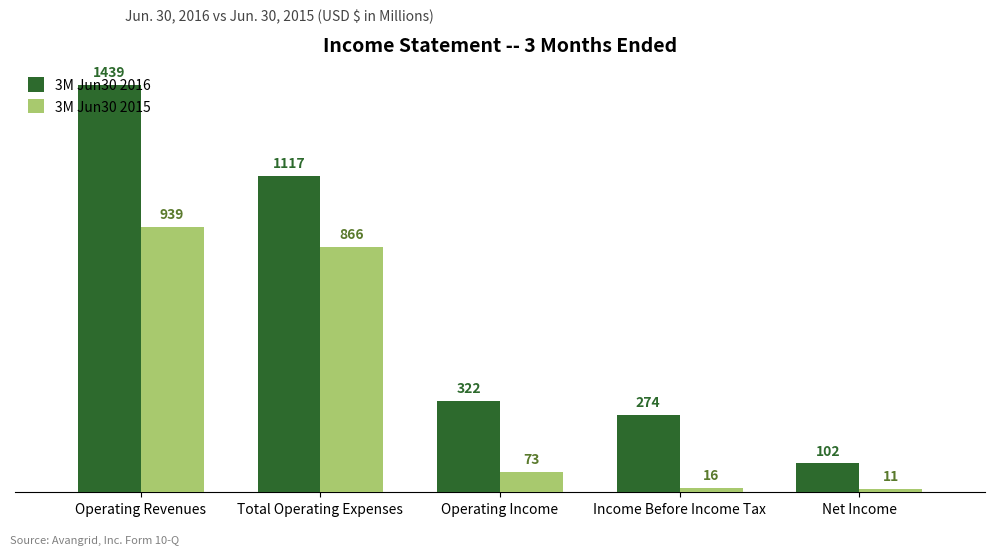

What is the label of the 3rd bar from the right?

Operating Income